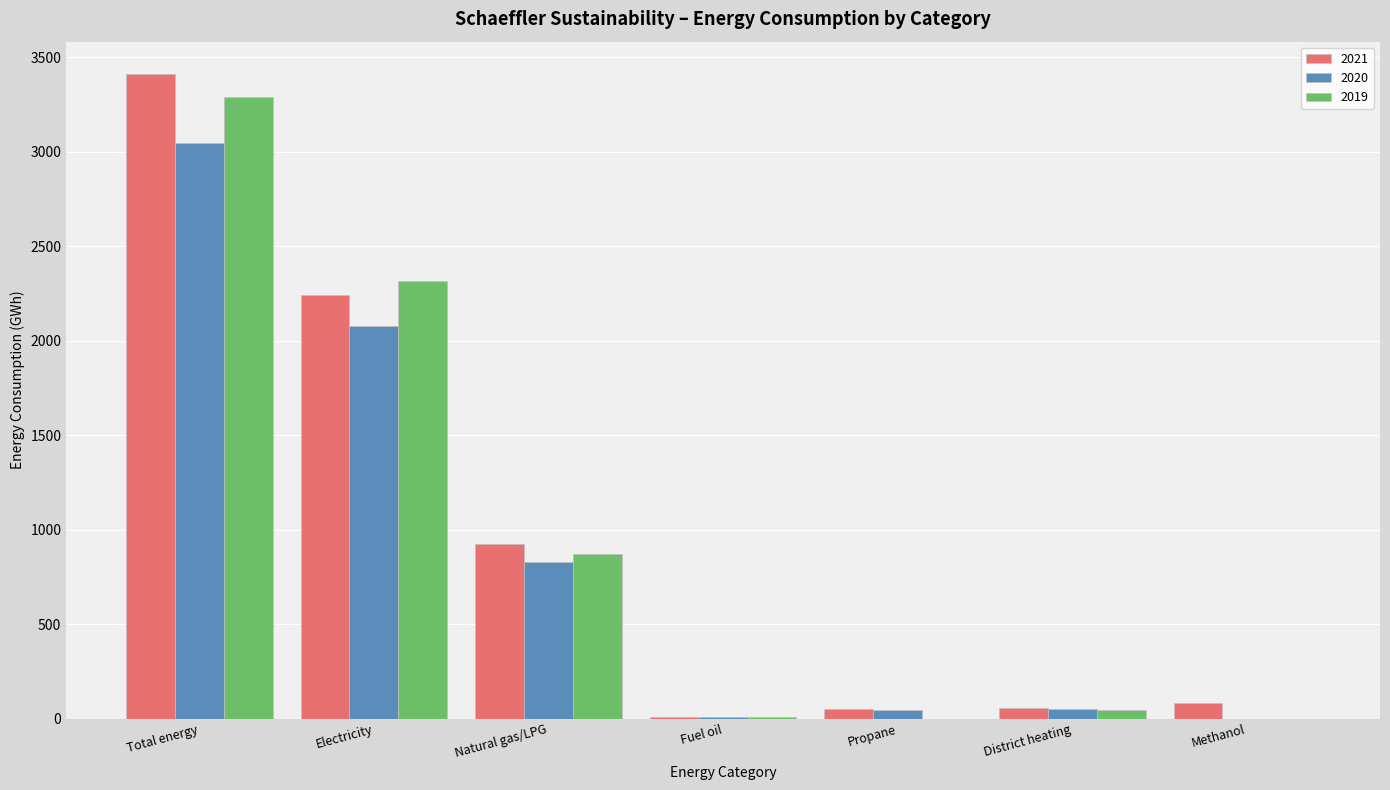

How many data points does each series have?

7